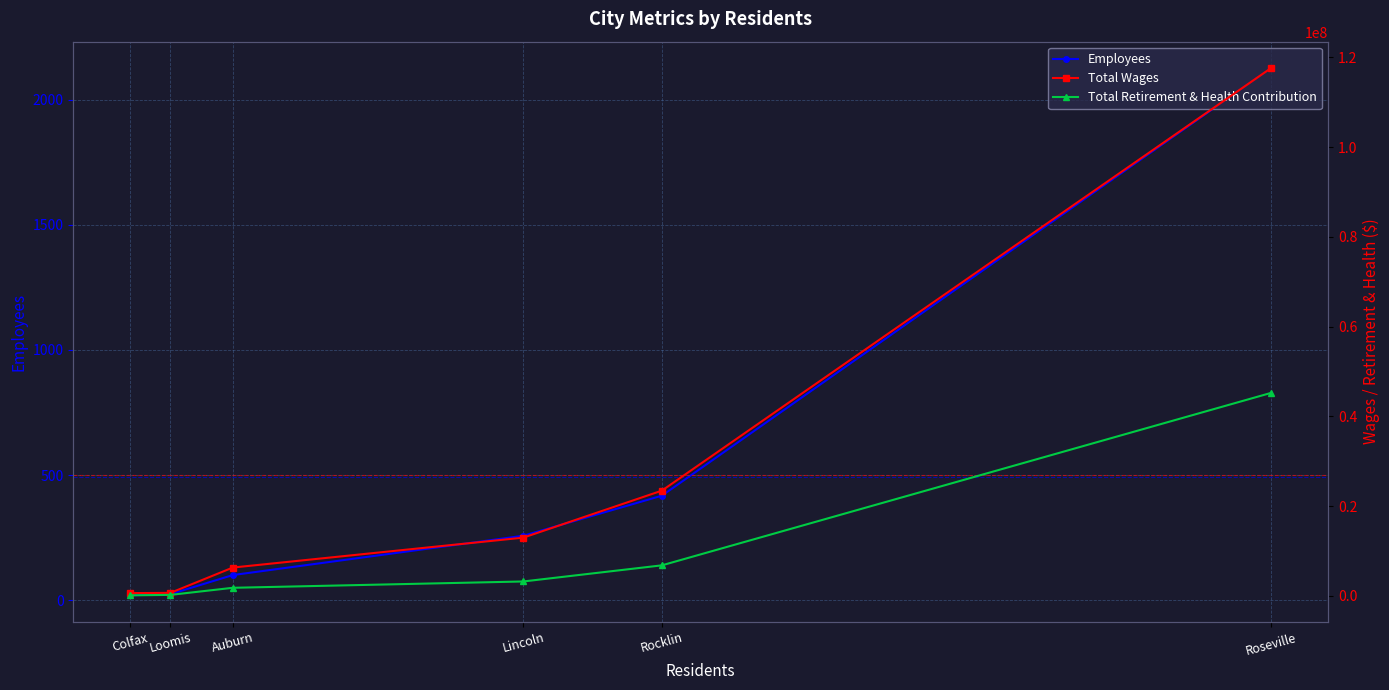

What is the sum of the Total Wages values at Rocklin and Loomis?

24174447